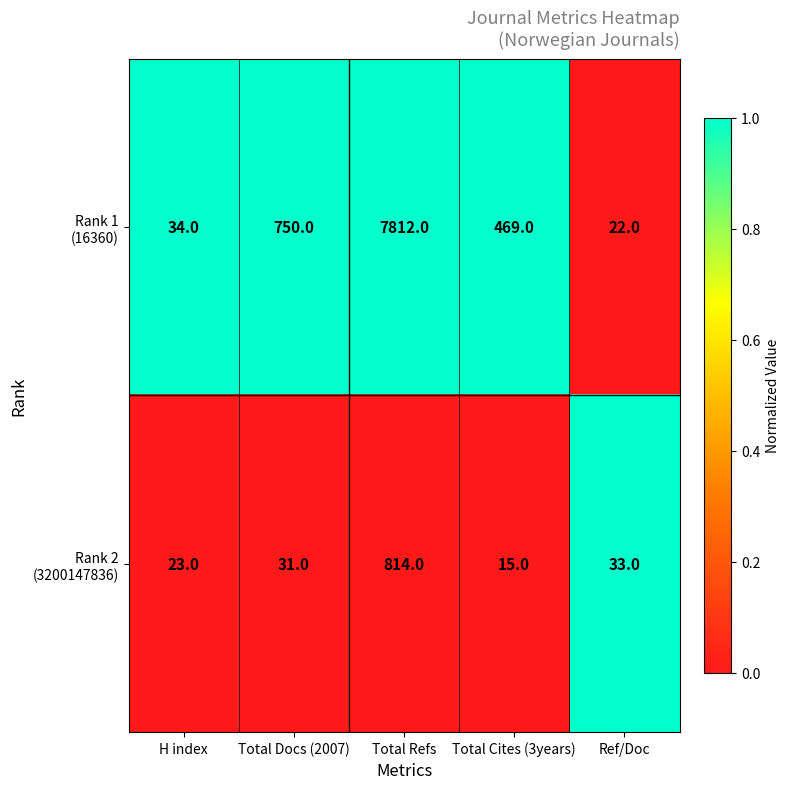

What is the difference between the highest and lowest values at Total Cites (3years)?

454